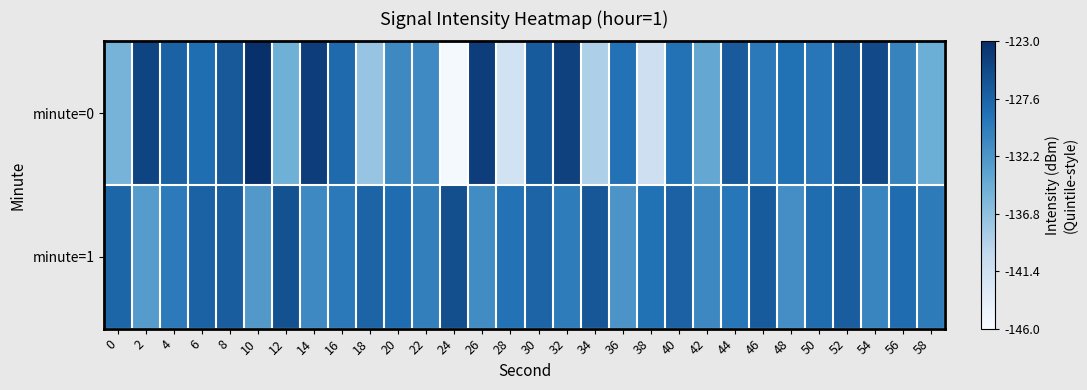

At which category is the sum across all series the highest?

52